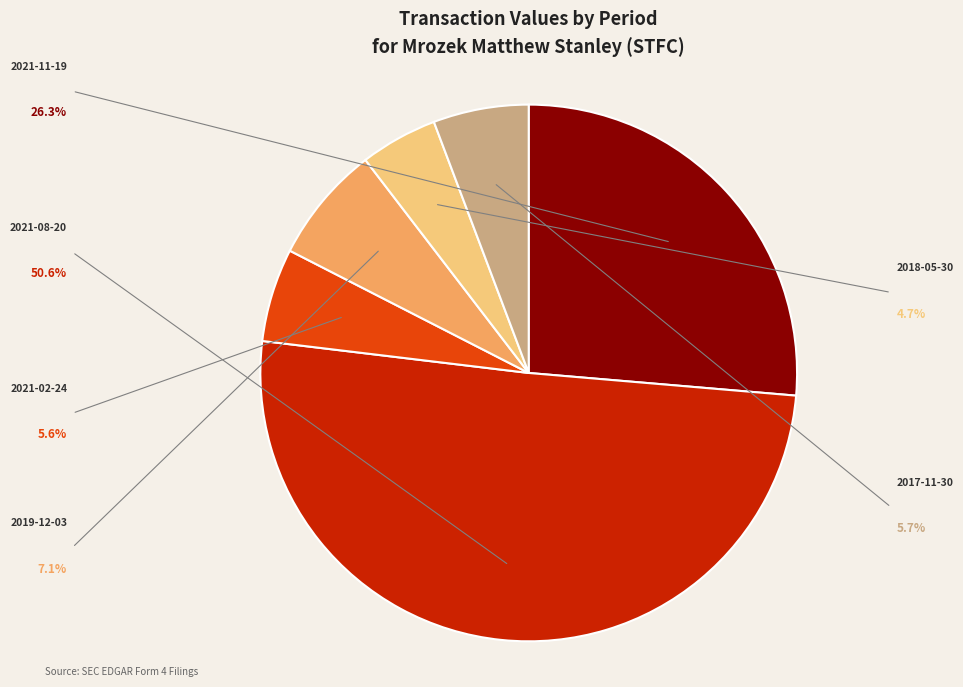

Does any single category account for the majority?

Yes